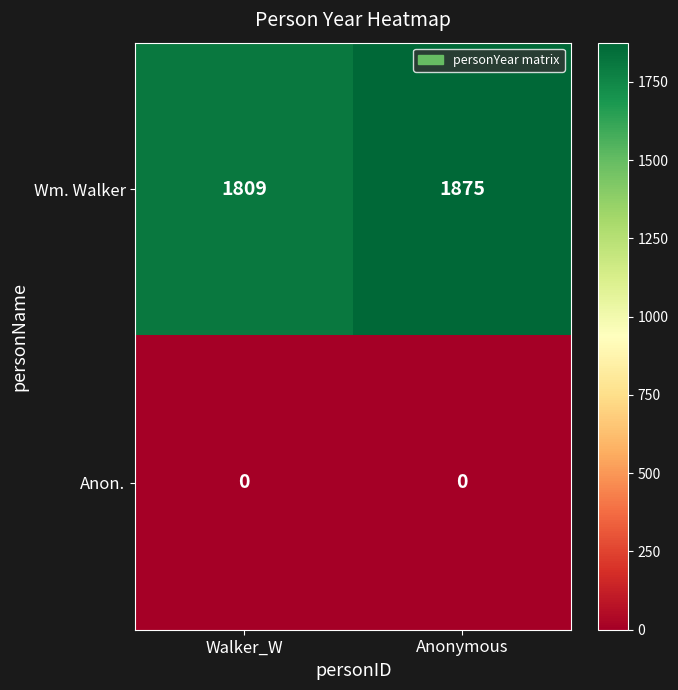

Reading left to right, extract all data points from this chart.

Wm. Walker: 1809	1875
Anon.: 0	0